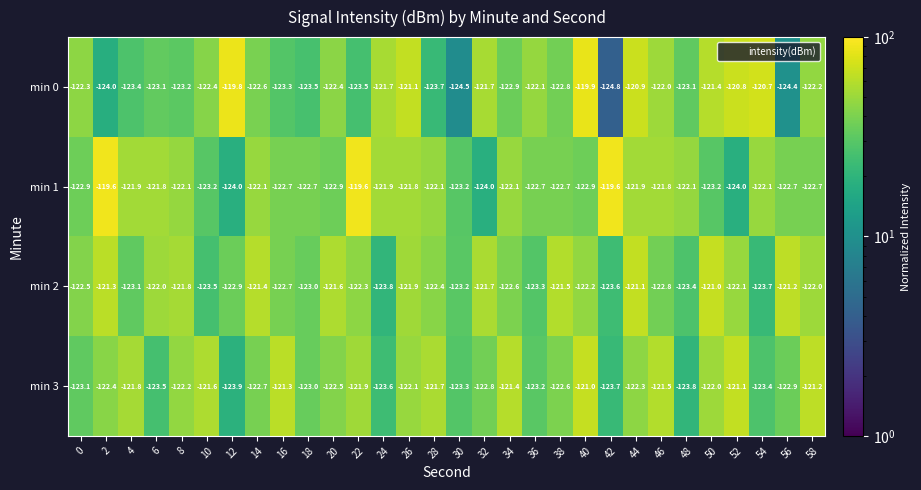

What is the maximum value shown in the chart?

-119.6